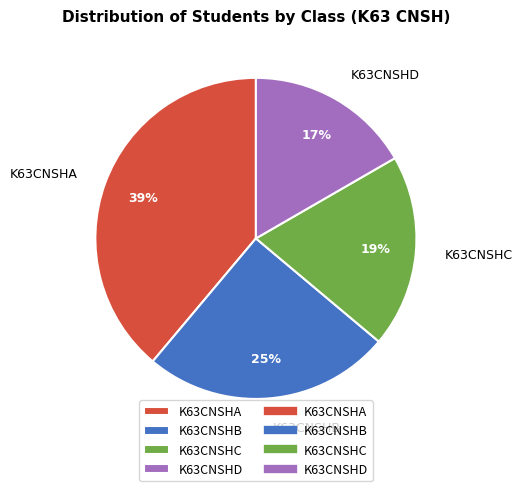

Which has a higher value, K63CNSHD or K63CNSHC?

K63CNSHC